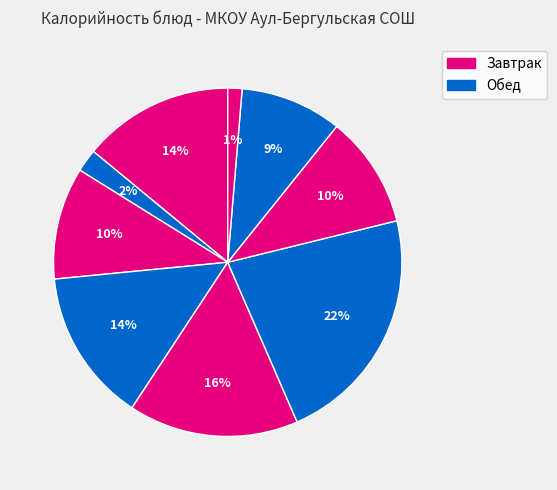

Count the number of slices in the pie.

9